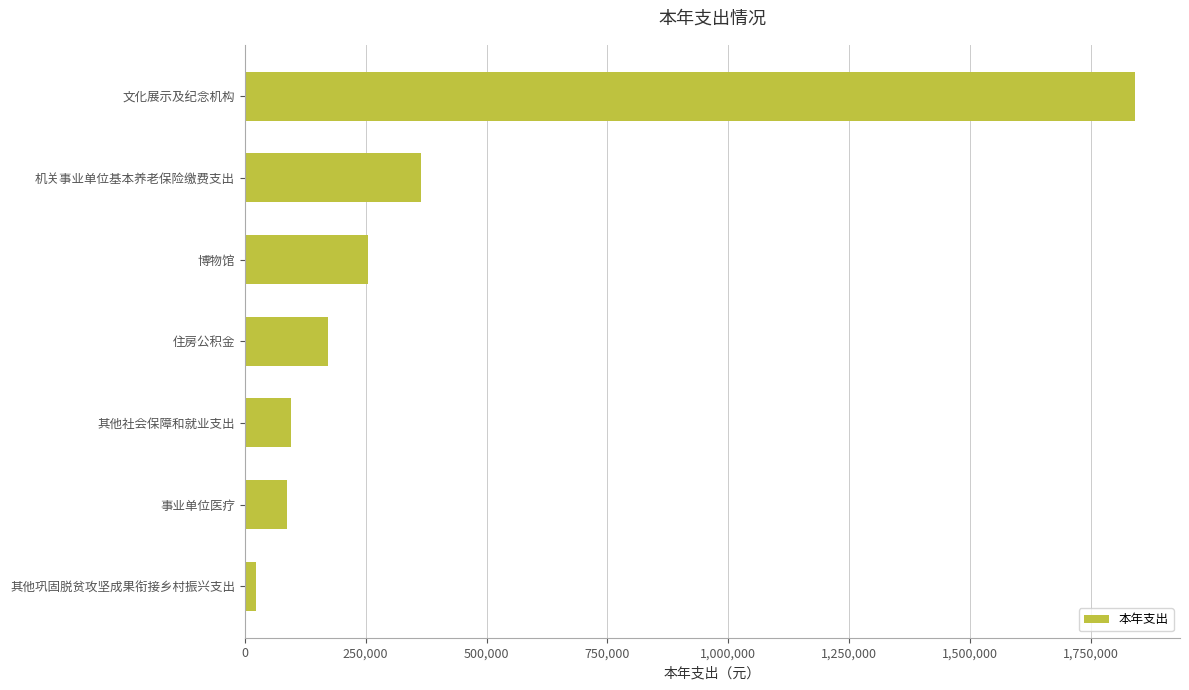

Reading top to bottom, transcribe all the data shown in this chart.

1841974.8	365477.3	254251.0	171187.0	95425.0	86649.8	24080.0